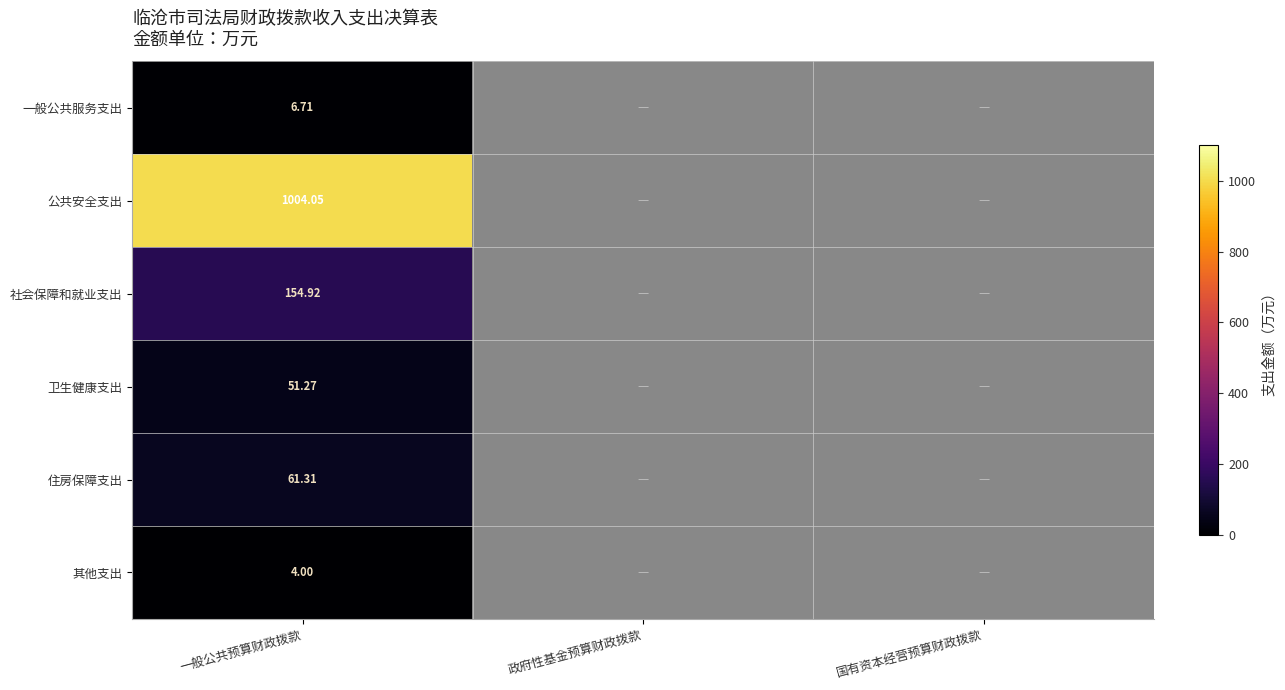

Rank the series at 一般公共预算财政拨款 from lowest to highest value.

其他支出, 一般公共服务支出, 卫生健康支出, 住房保障支出, 社会保障和就业支出, 公共安全支出